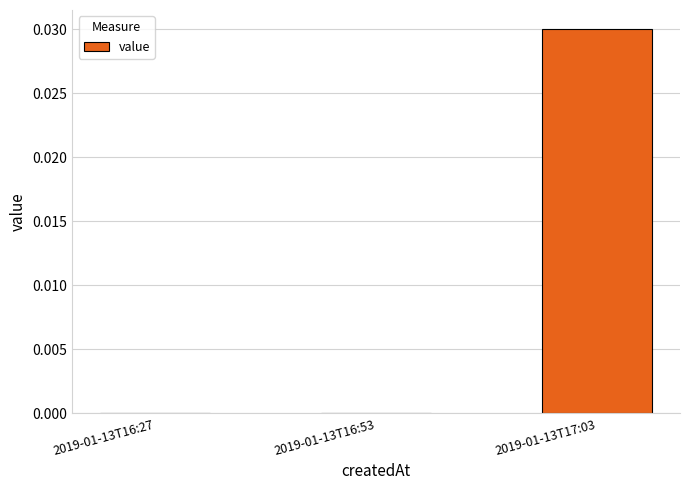

The chart shows a value of 0.0 at 2019-01-13T17:03. True or false?

True